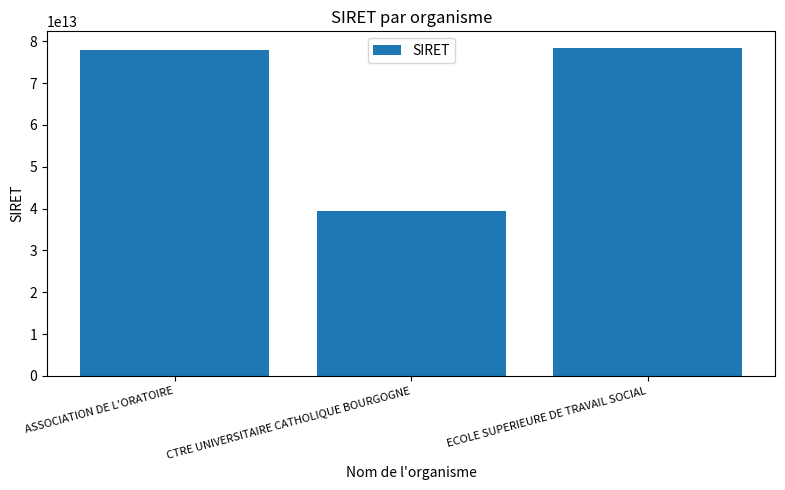

What position from the right is ASSOCIATION DE L'ORATOIRE?

3